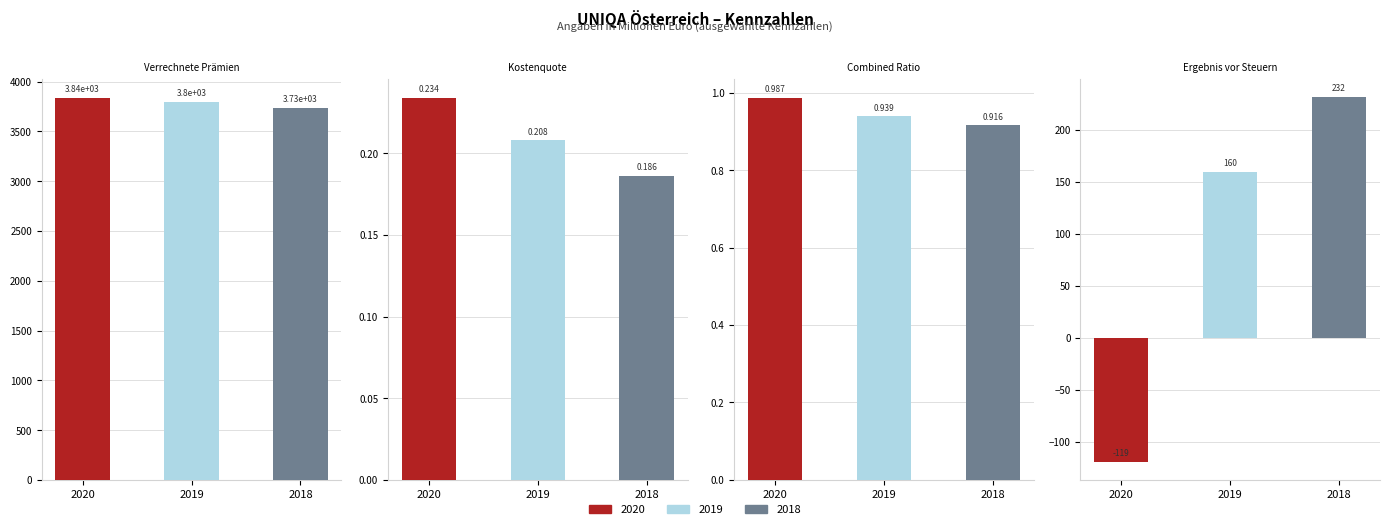

True or false: 2018 has a value of 0.2 at Kostenquote.

True